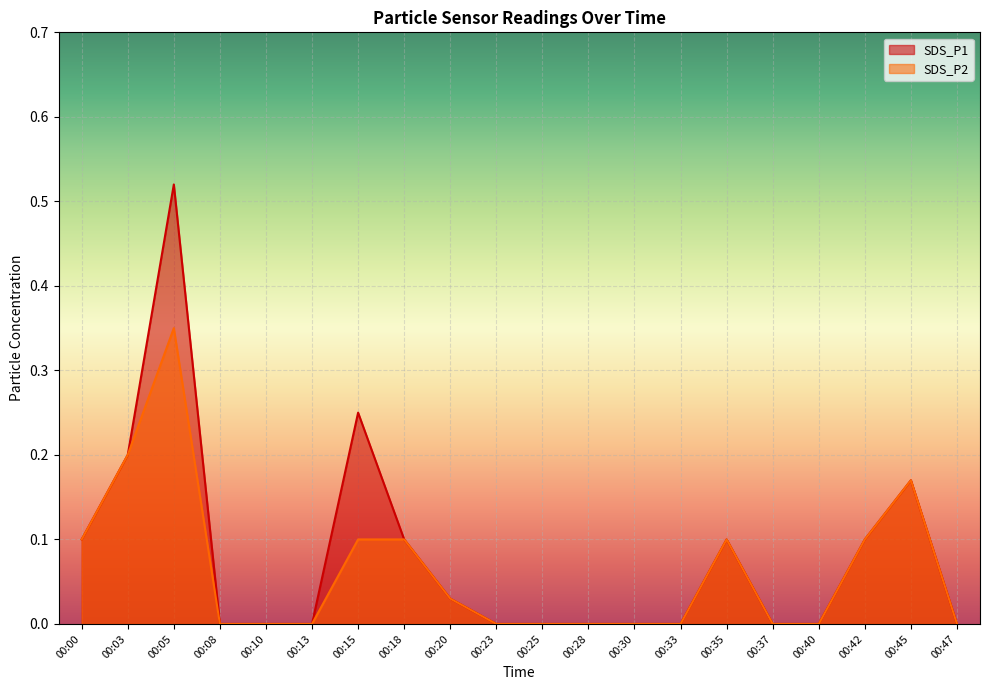

The value of SDS_P2 at 00:08 is -0.1. True or false?

False